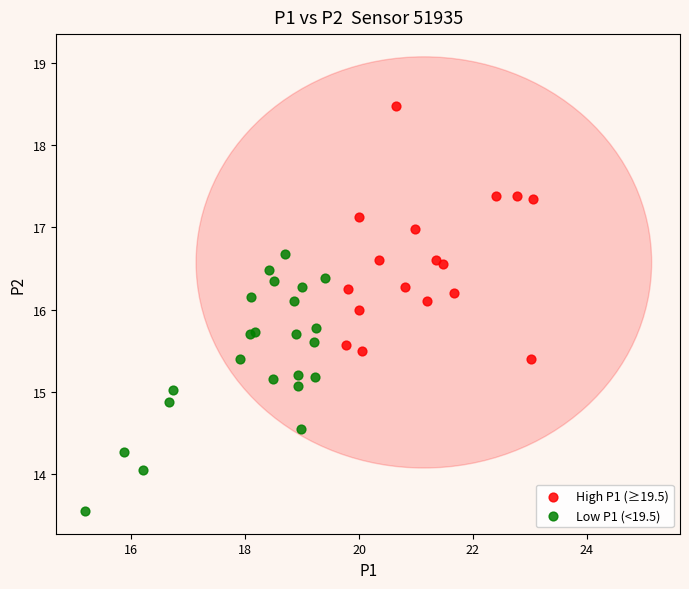

Which series reaches the maximum Y coordinate?

High P1 (≥19.5)